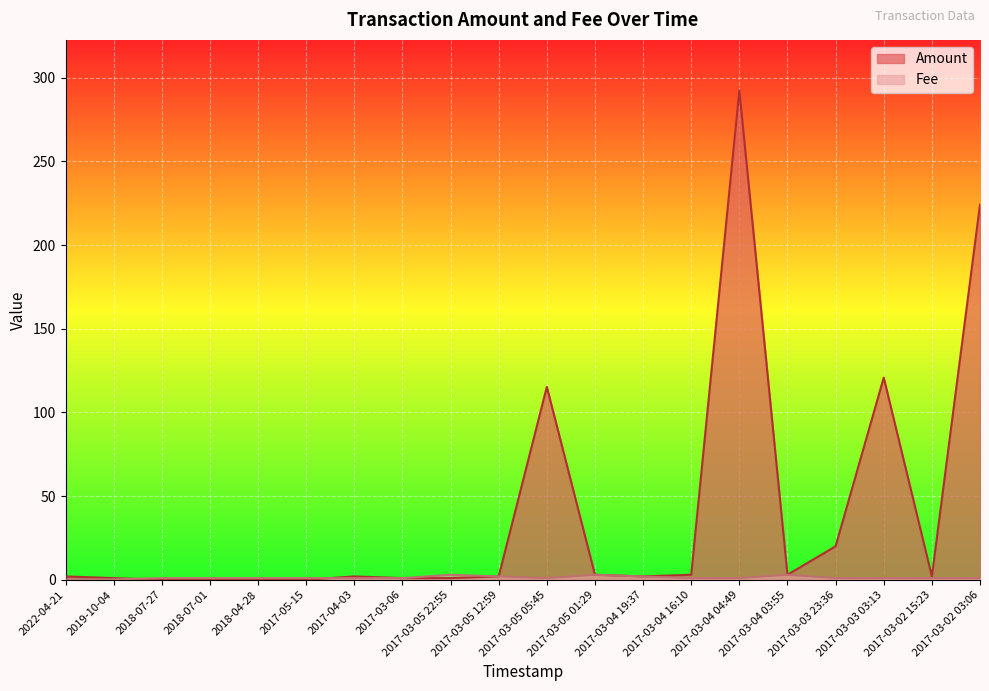

What is the label of the 1st point from the left?

2022-04-21